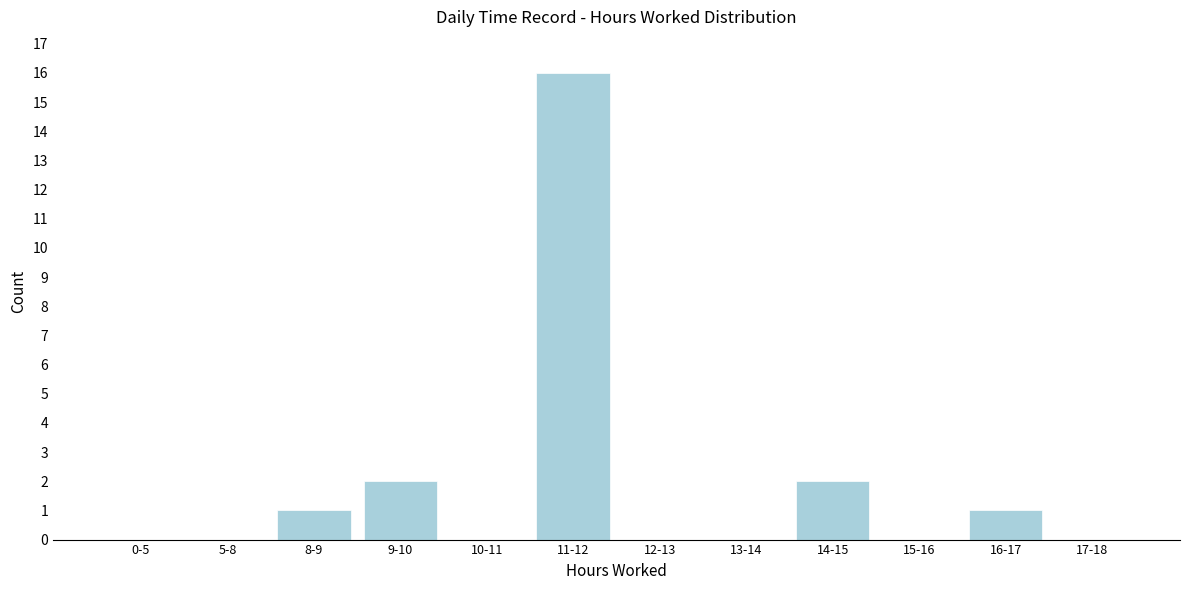

Reading left to right, list all the values displayed in this chart.

0-5=0	5-8=0	8-9=1	9-10=2	10-11=0	11-12=16	12-13=0	13-14=0	14-15=2	15-16=0	16-17=1	17-18=0